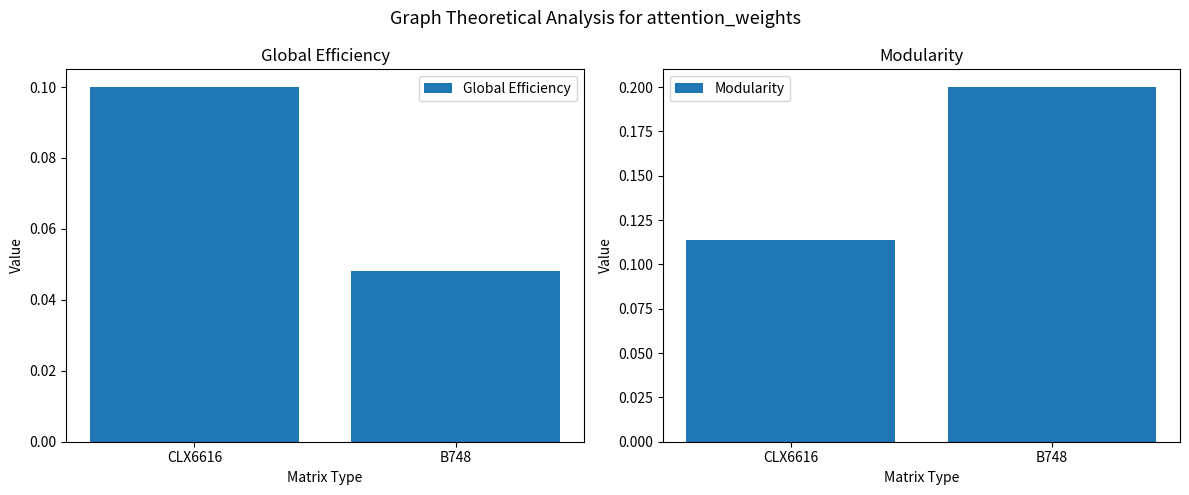

What is the maximum value for Global Efficiency?

0.1